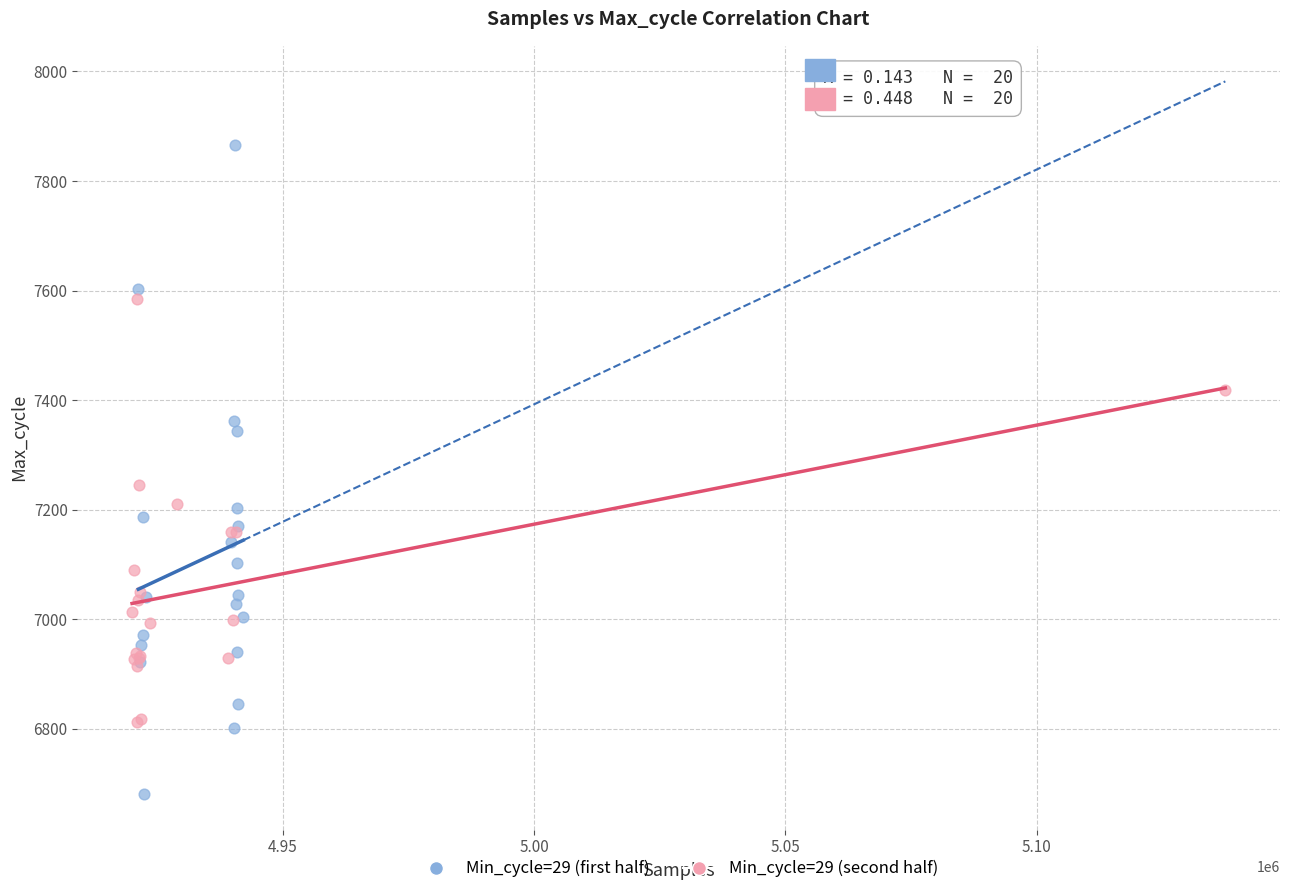

Which series contains the highest Y value?

Min_cycle=29 (first half)